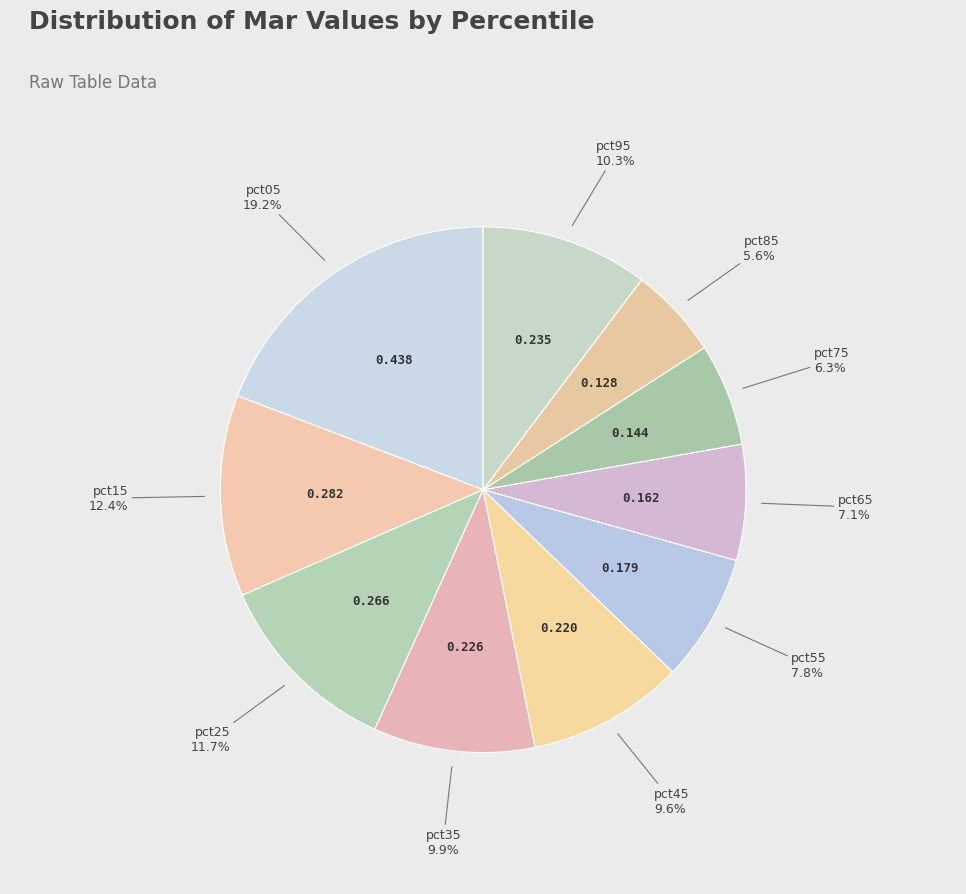

Count the number of slices in the pie.

10